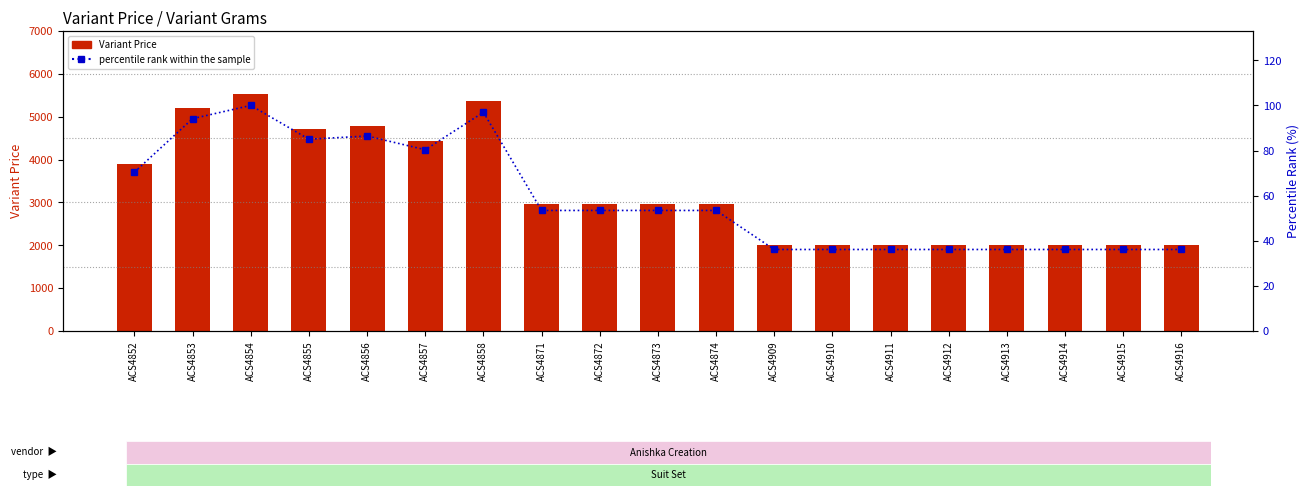

True or false: percentile rank within the sample has a value of 36.1 at ACS4913.

True